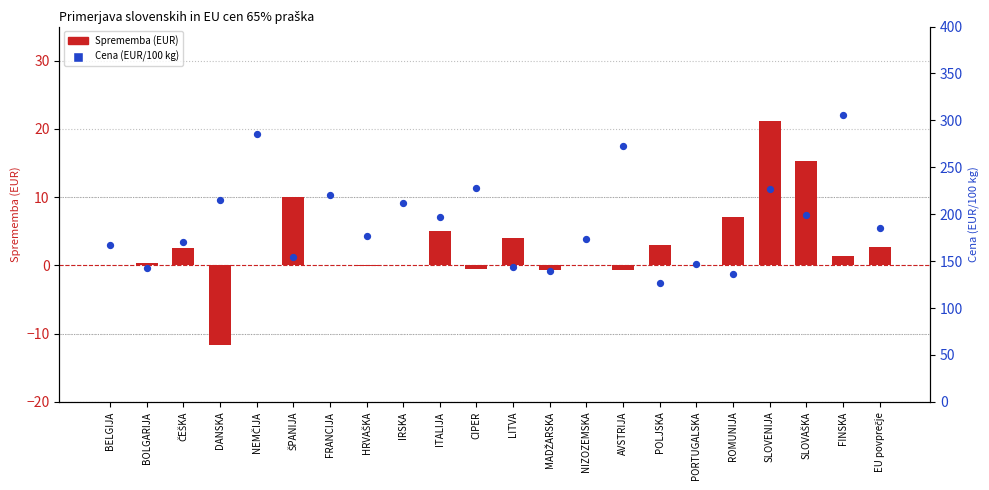

Which series contains the lowest Y value?

Sprememba (EUR)